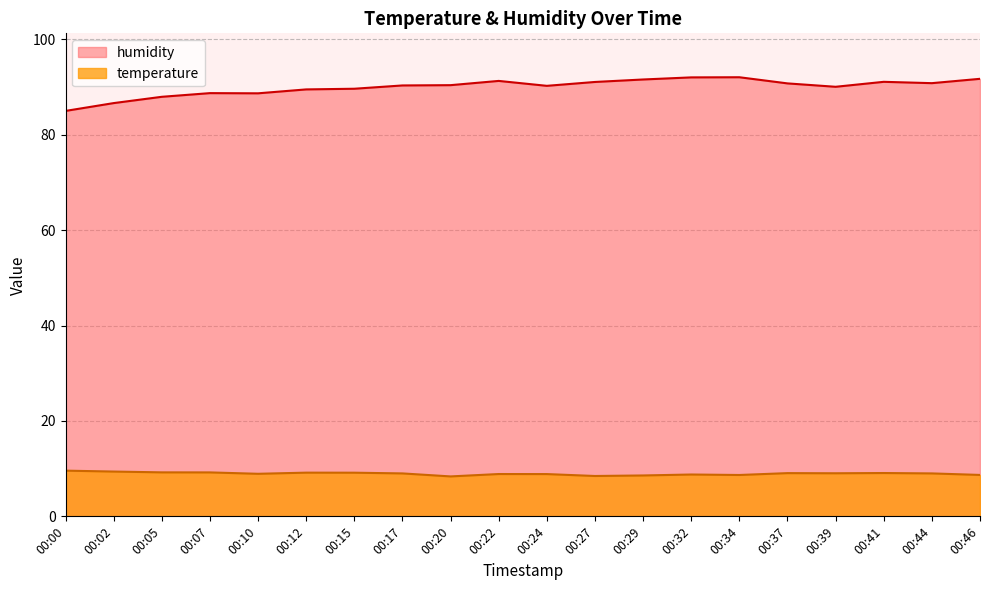

What is the average value of the temperature series?

9.0